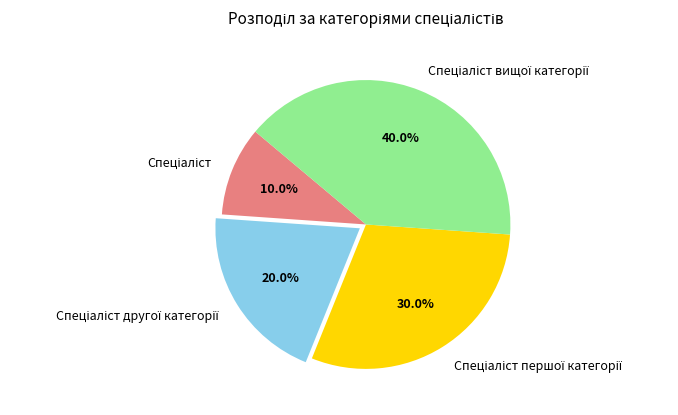

Is there any slice that represents more than half of the pie?

No